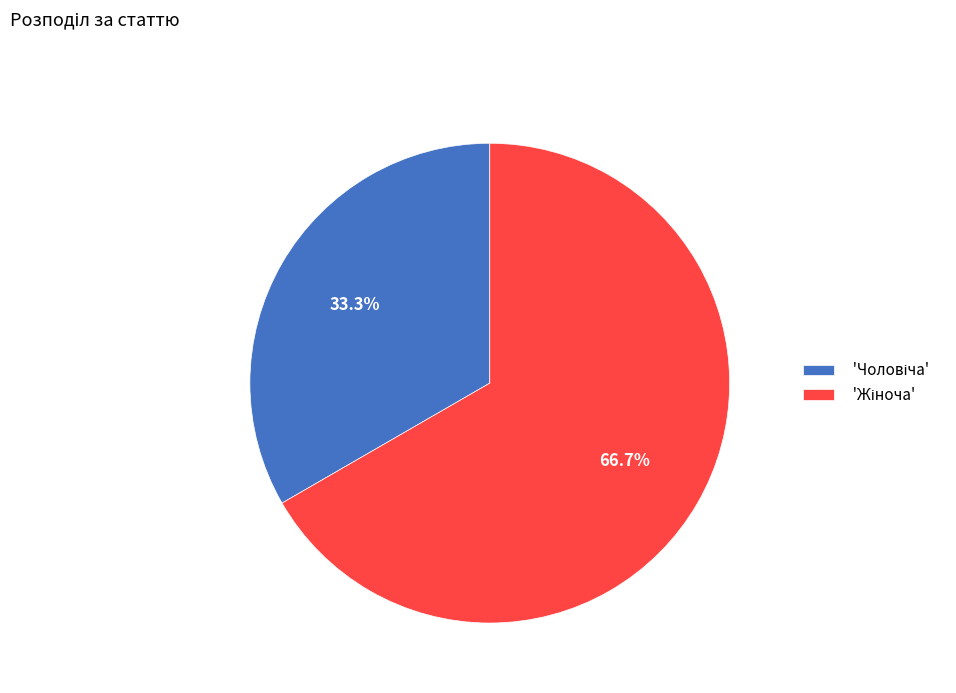

Count the number of slices in the pie.

2